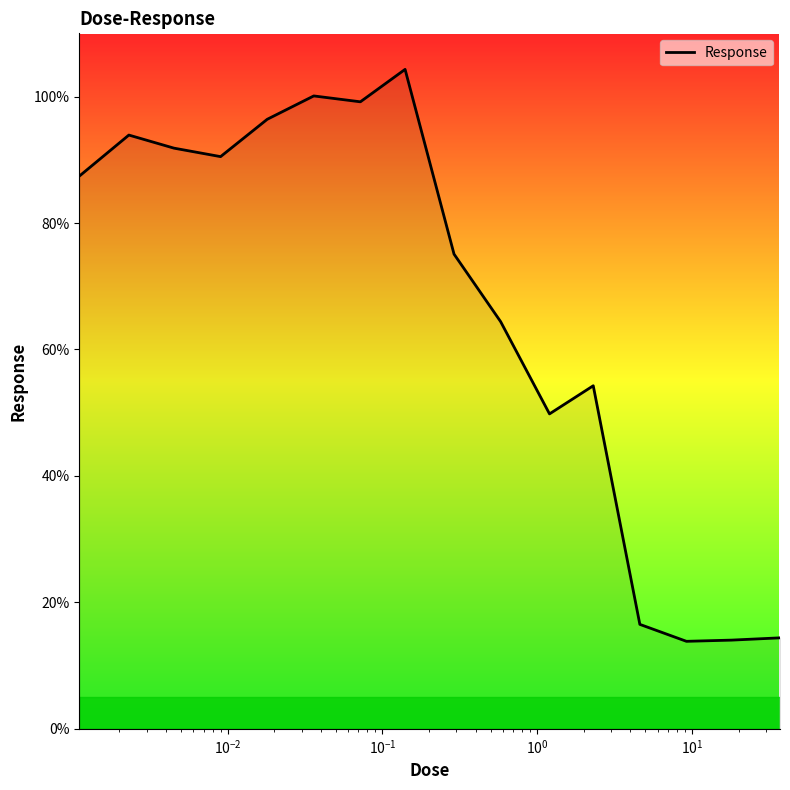

What is the maximum value shown in the chart?

104.3